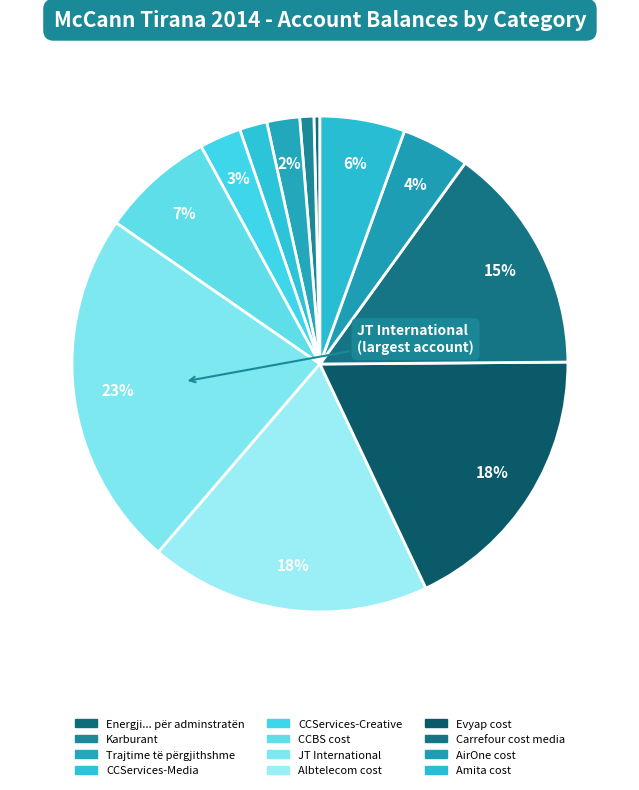

Is Trajtime të përgjithshme the majority of the pie?

No